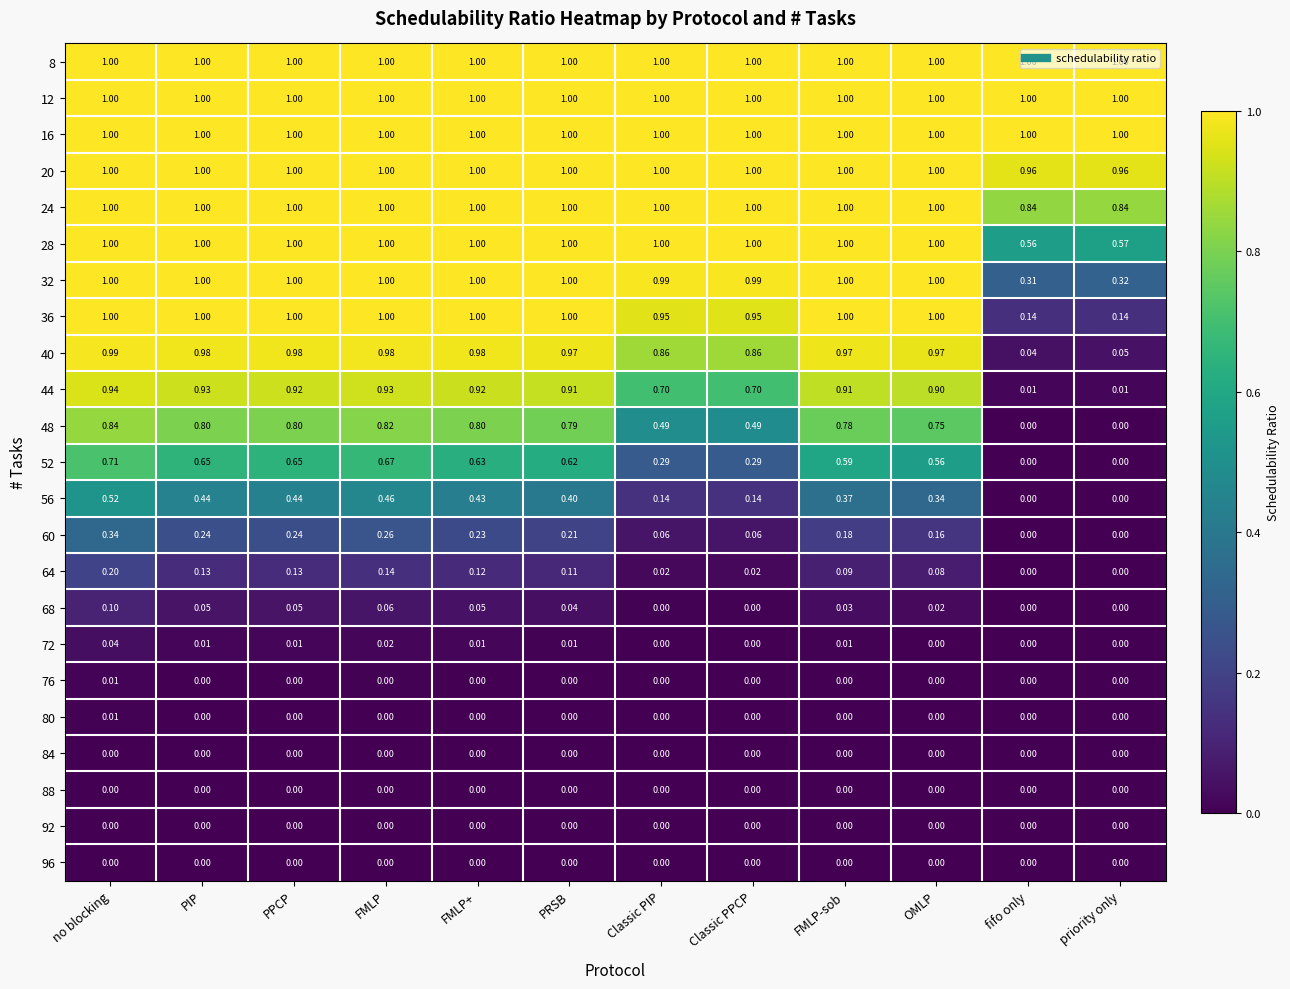

Reading left to right, what are all the values shown in this chart?

8: no blocking=1.0	PIP=1.0	PPCP=1.0	FMLP=1.0	FMLP+=1.0	PRSB=1.0	Classic PIP=1.0	Classic PPCP=1.0	FMLP-sob=1.0	OMLP=1.0	fifo only=1.0	priority only=1.0
12: no blocking=1.0	PIP=1.0	PPCP=1.0	FMLP=1.0	FMLP+=1.0	PRSB=1.0	Classic PIP=1.0	Classic PPCP=1.0	FMLP-sob=1.0	OMLP=1.0	fifo only=1.0	priority only=1.0
16: no blocking=1.0	PIP=1.0	PPCP=1.0	FMLP=1.0	FMLP+=1.0	PRSB=1.0	Classic PIP=1.0	Classic PPCP=1.0	FMLP-sob=1.0	OMLP=1.0	fifo only=1.0	priority only=1.0
20: no blocking=1.0	PIP=1.0	PPCP=1.0	FMLP=1.0	FMLP+=1.0	PRSB=1.0	Classic PIP=1.0	Classic PPCP=1.0	FMLP-sob=1.0	OMLP=1.0	fifo only=1.0	priority only=1.0
24: no blocking=1.0	PIP=1.0	PPCP=1.0	FMLP=1.0	FMLP+=1.0	PRSB=1.0	Classic PIP=1.0	Classic PPCP=1.0	FMLP-sob=1.0	OMLP=1.0	fifo only=0.8	priority only=0.8
28: no blocking=1.0	PIP=1.0	PPCP=1.0	FMLP=1.0	FMLP+=1.0	PRSB=1.0	Classic PIP=1.0	Classic PPCP=1.0	FMLP-sob=1.0	OMLP=1.0	fifo only=0.6	priority only=0.6
32: no blocking=1.0	PIP=1.0	PPCP=1.0	FMLP=1.0	FMLP+=1.0	PRSB=1.0	Classic PIP=1.0	Classic PPCP=1.0	FMLP-sob=1.0	OMLP=1.0	fifo only=0.3	priority only=0.3
36: no blocking=1.0	PIP=1.0	PPCP=1.0	FMLP=1.0	FMLP+=1.0	PRSB=1.0	Classic PIP=0.9	Classic PPCP=0.9	FMLP-sob=1.0	OMLP=1.0	fifo only=0.1	priority only=0.1
40: no blocking=1.0	PIP=1.0	PPCP=1.0	FMLP=1.0	FMLP+=1.0	PRSB=1.0	Classic PIP=0.9	Classic PPCP=0.9	FMLP-sob=1.0	OMLP=1.0	fifo only=0.0	priority only=0.1
44: no blocking=0.9	PIP=0.9	PPCP=0.9	FMLP=0.9	FMLP+=0.9	PRSB=0.9	Classic PIP=0.7	Classic PPCP=0.7	FMLP-sob=0.9	OMLP=0.9	fifo only=0.0	priority only=0.0
48: no blocking=0.8	PIP=0.8	PPCP=0.8	FMLP=0.8	FMLP+=0.8	PRSB=0.8	Classic PIP=0.5	Classic PPCP=0.5	FMLP-sob=0.8	OMLP=0.8	fifo only=0.0	priority only=0.0
52: no blocking=0.7	PIP=0.7	PPCP=0.7	FMLP=0.7	FMLP+=0.6	PRSB=0.6	Classic PIP=0.3	Classic PPCP=0.3	FMLP-sob=0.6	OMLP=0.6	fifo only=0.0	priority only=0.0
56: no blocking=0.5	PIP=0.4	PPCP=0.4	FMLP=0.5	FMLP+=0.4	PRSB=0.4	Classic PIP=0.1	Classic PPCP=0.1	FMLP-sob=0.4	OMLP=0.3	fifo only=0.0	priority only=0.0
60: no blocking=0.3	PIP=0.2	PPCP=0.2	FMLP=0.3	FMLP+=0.2	PRSB=0.2	Classic PIP=0.1	Classic PPCP=0.1	FMLP-sob=0.2	OMLP=0.2	fifo only=0.0	priority only=0.0
64: no blocking=0.2	PIP=0.1	PPCP=0.1	FMLP=0.1	FMLP+=0.1	PRSB=0.1	Classic PIP=0.0	Classic PPCP=0.0	FMLP-sob=0.1	OMLP=0.1	fifo only=0.0	priority only=0.0
68: no blocking=0.1	PIP=0.1	PPCP=0.1	FMLP=0.1	FMLP+=0.1	PRSB=0.0	Classic PIP=0.0	Classic PPCP=0.0	FMLP-sob=0.0	OMLP=0.0	fifo only=0.0	priority only=0.0
72: no blocking=0.0	PIP=0.0	PPCP=0.0	FMLP=0.0	FMLP+=0.0	PRSB=0.0	Classic PIP=0.0	Classic PPCP=0.0	FMLP-sob=0.0	OMLP=0.0	fifo only=0.0	priority only=0.0
76: no blocking=0.0	PIP=0.0	PPCP=0.0	FMLP=0.0	FMLP+=0.0	PRSB=0.0	Classic PIP=0.0	Classic PPCP=0.0	FMLP-sob=0.0	OMLP=0.0	fifo only=0.0	priority only=0.0
80: no blocking=0.0	PIP=0.0	PPCP=0.0	FMLP=0.0	FMLP+=0.0	PRSB=0.0	Classic PIP=0.0	Classic PPCP=0.0	FMLP-sob=0.0	OMLP=0.0	fifo only=0.0	priority only=0.0
84: no blocking=0.0	PIP=0.0	PPCP=0.0	FMLP=0.0	FMLP+=0.0	PRSB=0.0	Classic PIP=0.0	Classic PPCP=0.0	FMLP-sob=0.0	OMLP=0.0	fifo only=0.0	priority only=0.0
88: no blocking=0.0	PIP=0.0	PPCP=0.0	FMLP=0.0	FMLP+=0.0	PRSB=0.0	Classic PIP=0.0	Classic PPCP=0.0	FMLP-sob=0.0	OMLP=0.0	fifo only=0.0	priority only=0.0
92: no blocking=0.0	PIP=0.0	PPCP=0.0	FMLP=0.0	FMLP+=0.0	PRSB=0.0	Classic PIP=0.0	Classic PPCP=0.0	FMLP-sob=0.0	OMLP=0.0	fifo only=0.0	priority only=0.0
96: no blocking=0.0	PIP=0.0	PPCP=0.0	FMLP=0.0	FMLP+=0.0	PRSB=0.0	Classic PIP=0.0	Classic PPCP=0.0	FMLP-sob=0.0	OMLP=0.0	fifo only=0.0	priority only=0.0